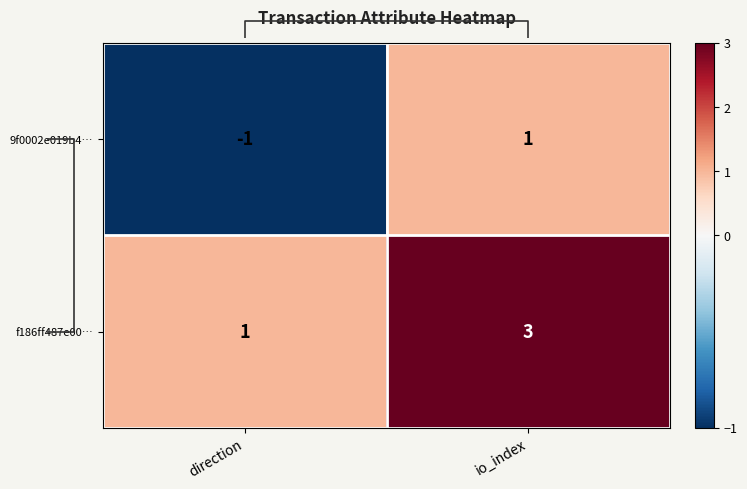

True or false: 9f0002e019b4… has a value of -1 at direction.

True